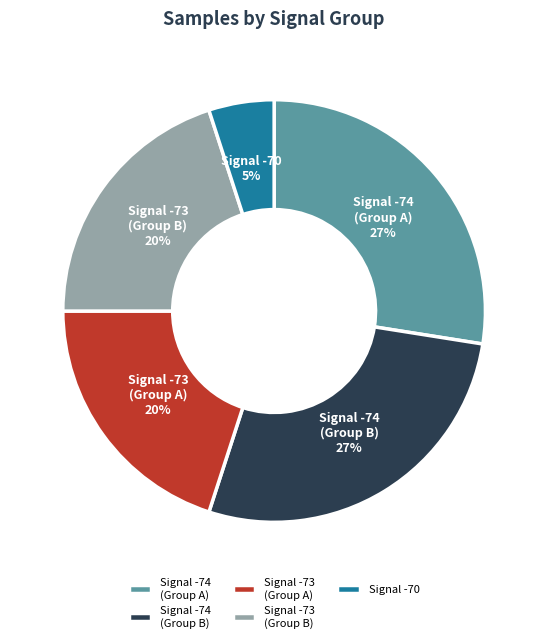

Is the sum of Signal -70 and Signal -73 (Group B) greater than half?

No